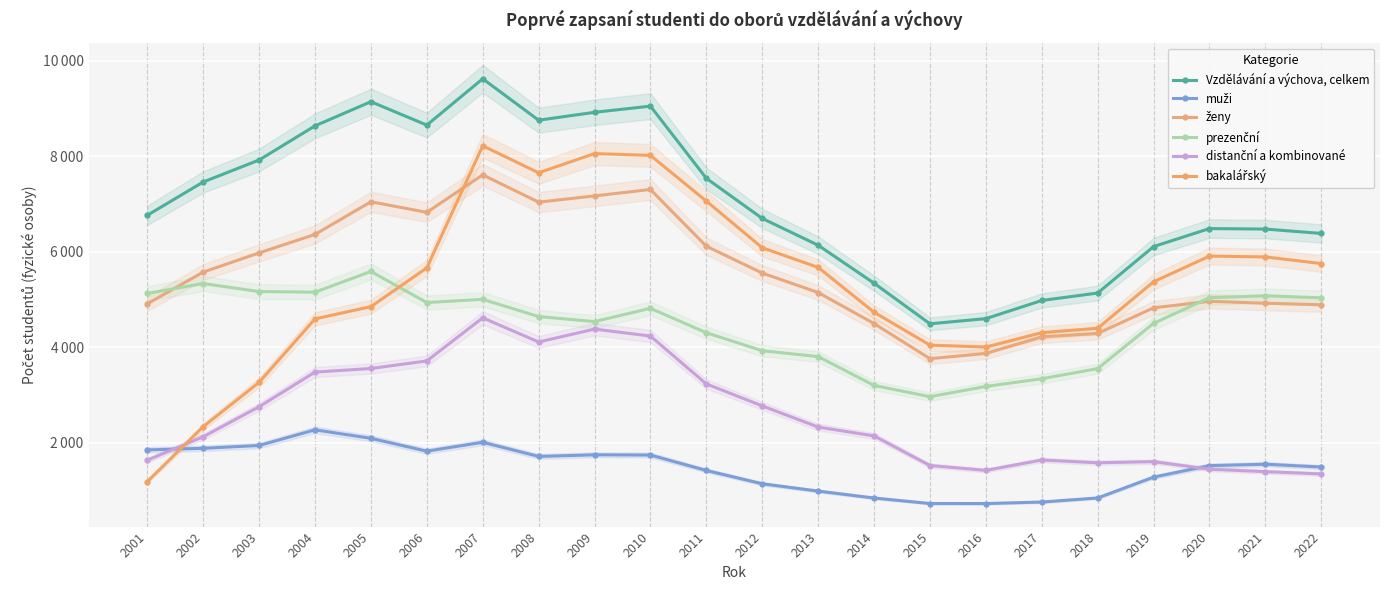

At which category does bakalářský reach its first local valley?

2008